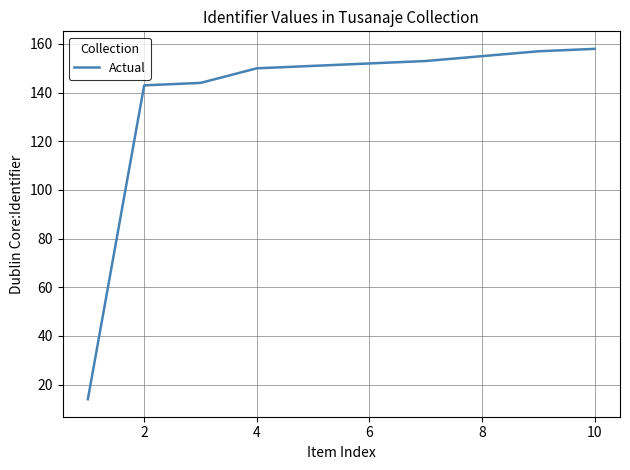

What is the average value?

138